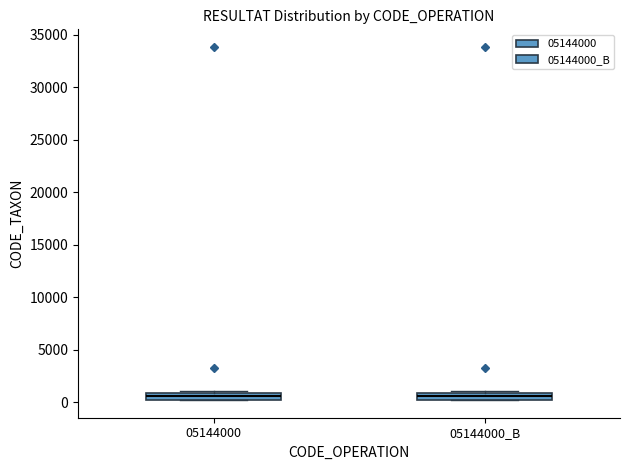

Where is the lower edge of the box for 05144000 on the y-axis? The values are not printed on the chart, so give them approximately, as read against the axis.

0